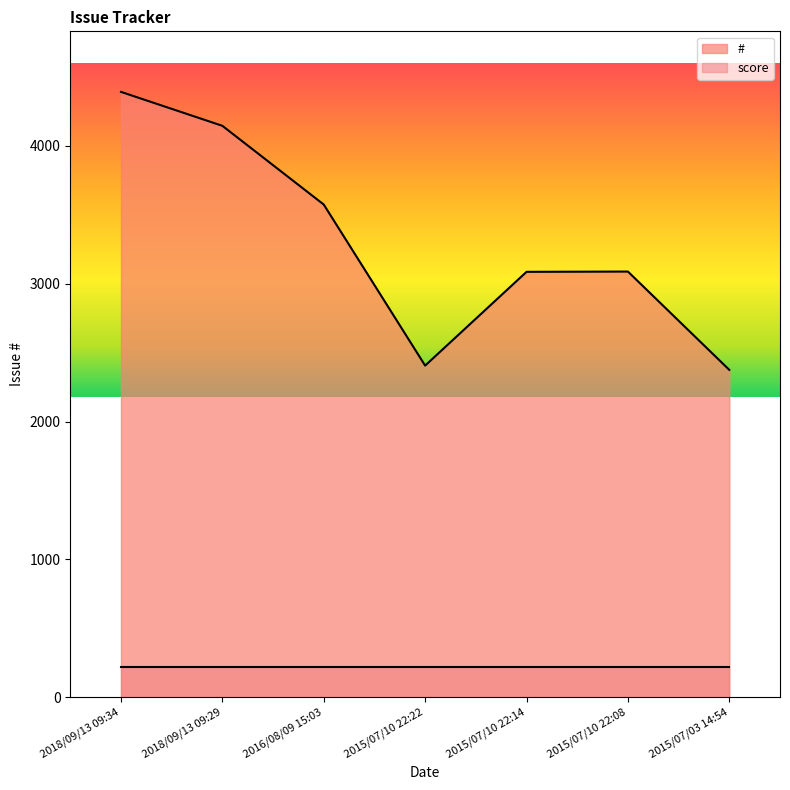

The value at 2015/07/03 14:54 is 2375. True or false?

True